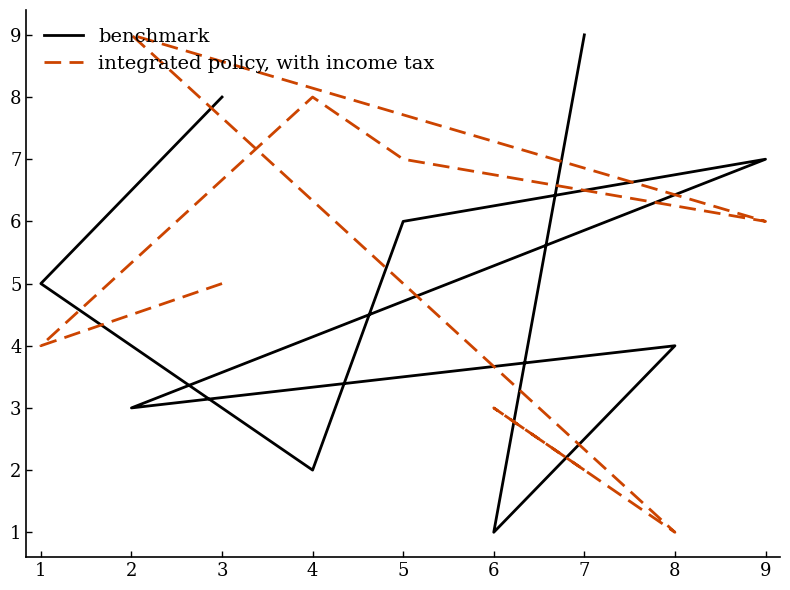

Reading left to right, list all the values displayed in this chart.

benchmark: 3=8	1=5	4=2	5=6	9=7	2=3	8=4	6=1	7=9
integrated policy, with income tax: 3=5	1=4	4=8	5=7	9=6	2=9	8=1	6=3	7=2